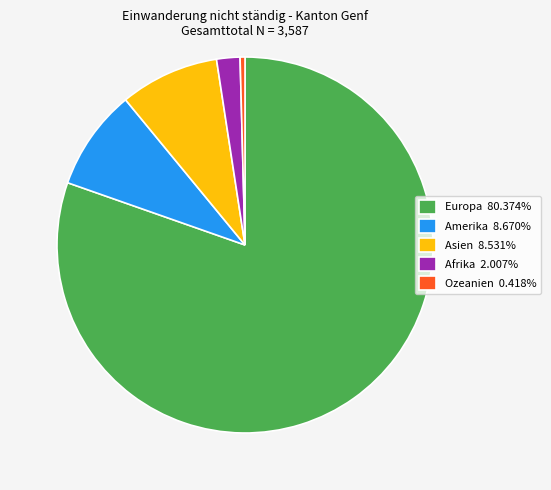

Combined, do Amerika 8.670% and Asien 8.531% account for over 50%?

No